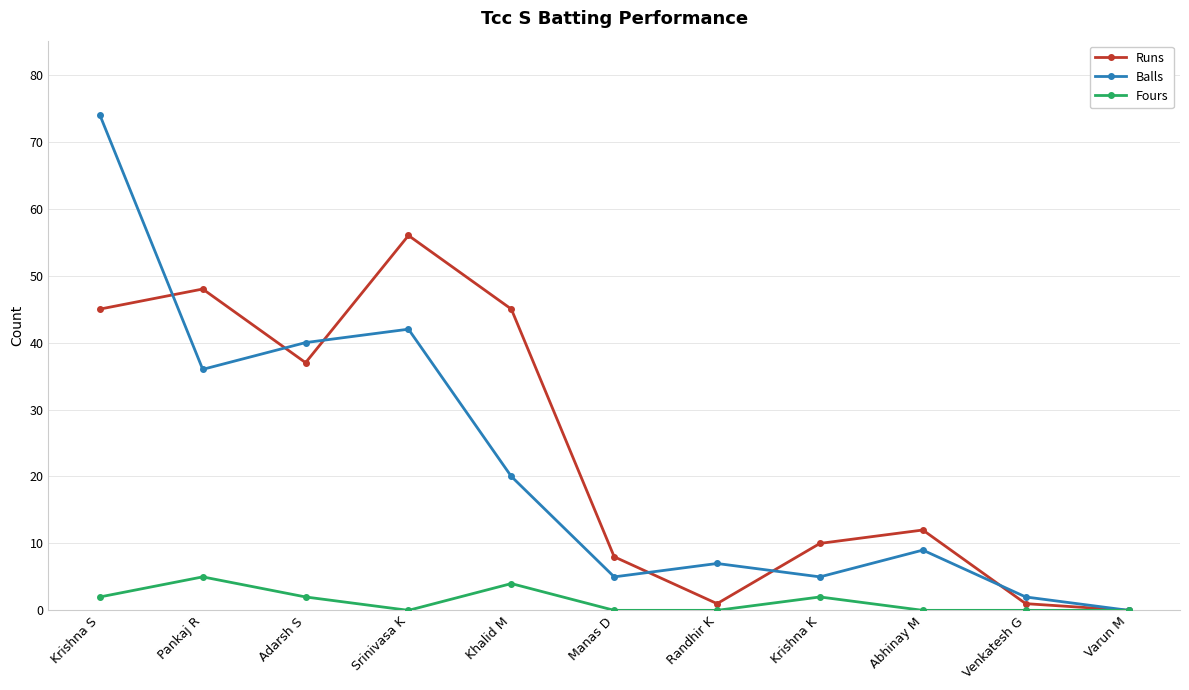

What is the average value of the Balls series?

22